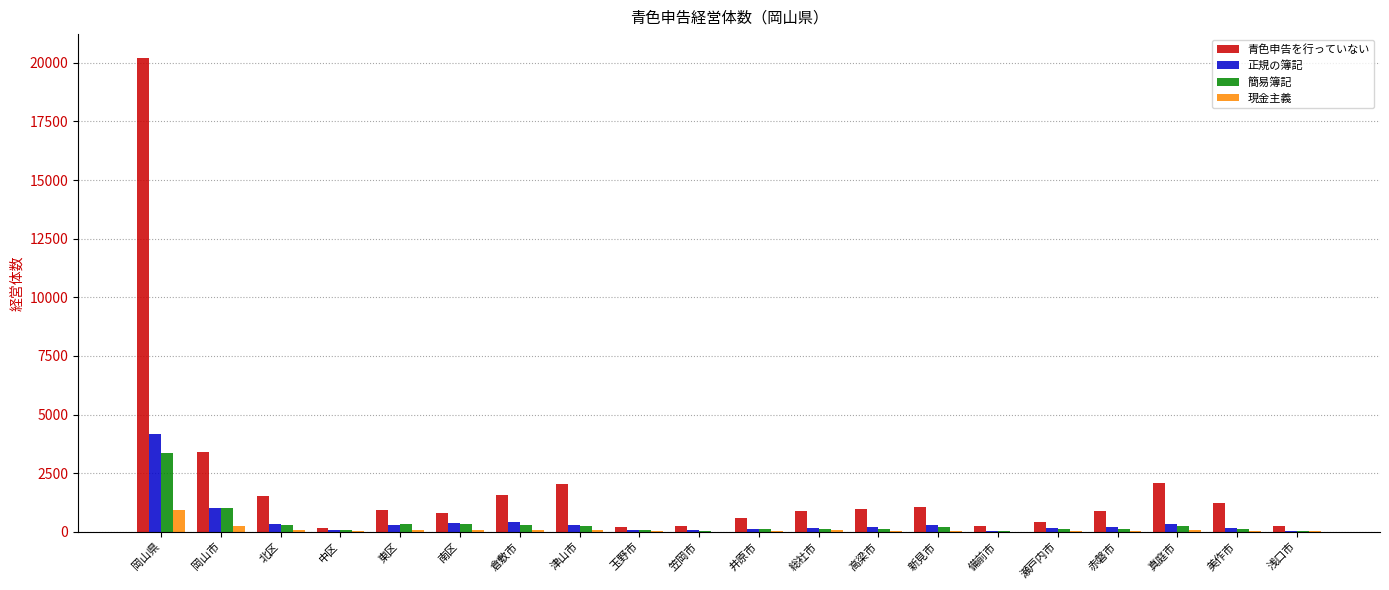

How many data points does each series have?

20